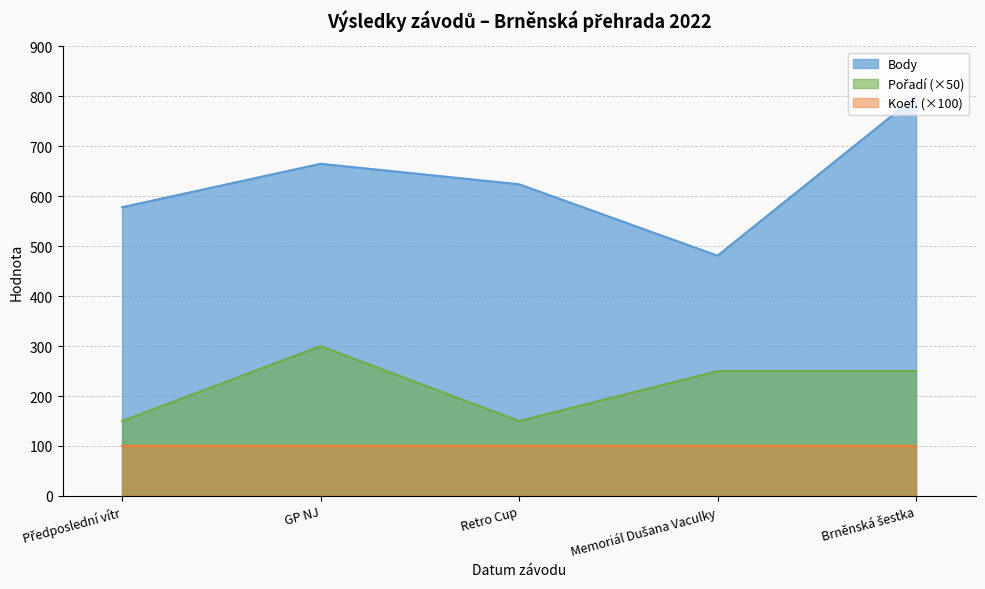

True or false: Pořadí and Body cross at least once.

False